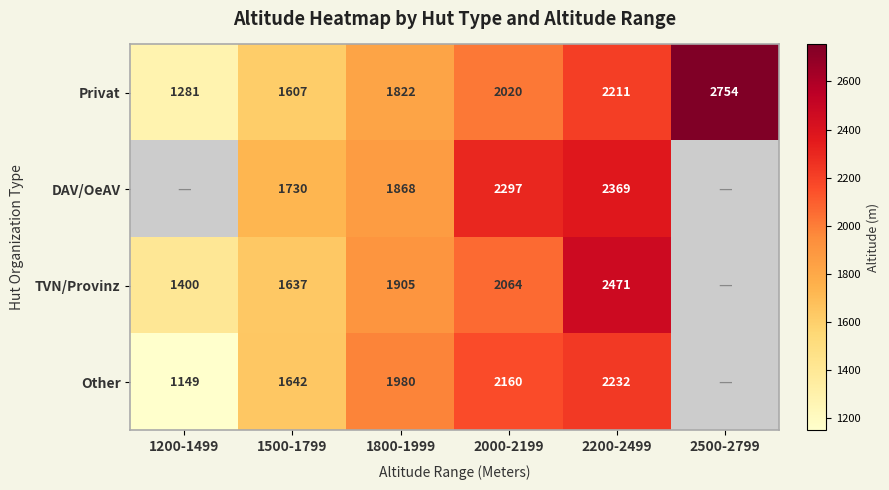

How many distinct data groups are displayed?

4